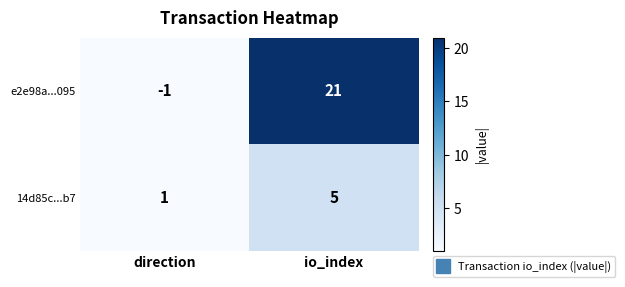

How many categories are shown in the chart?

2